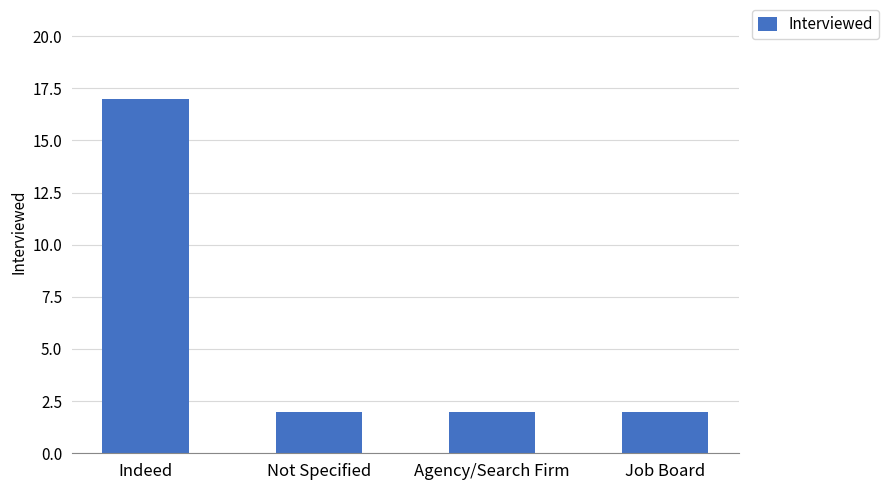

How many data points does each series have?

4